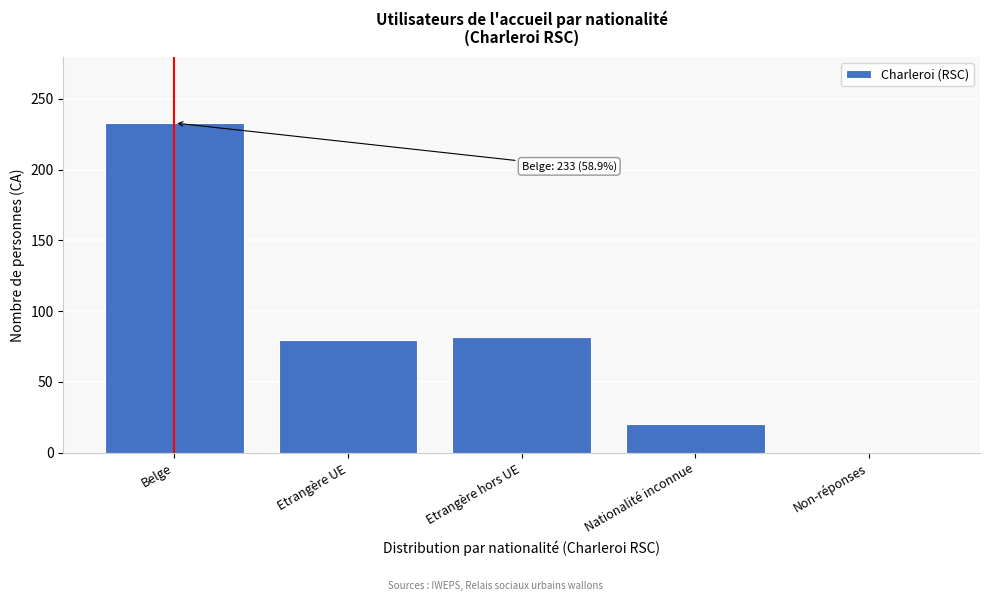

Reading left to right, extract all data points from this chart.

Belge=233	Etrangère UE=80	Etrangère hors UE=82	Nationalité inconnue=20	Non-réponses=0